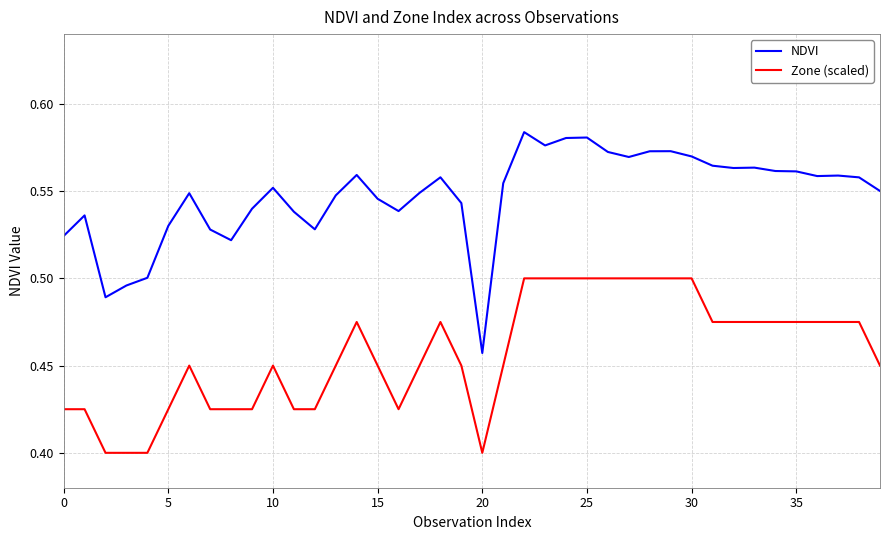

List the series in order of their peak value, lowest first.

Zone (scaled), NDVI